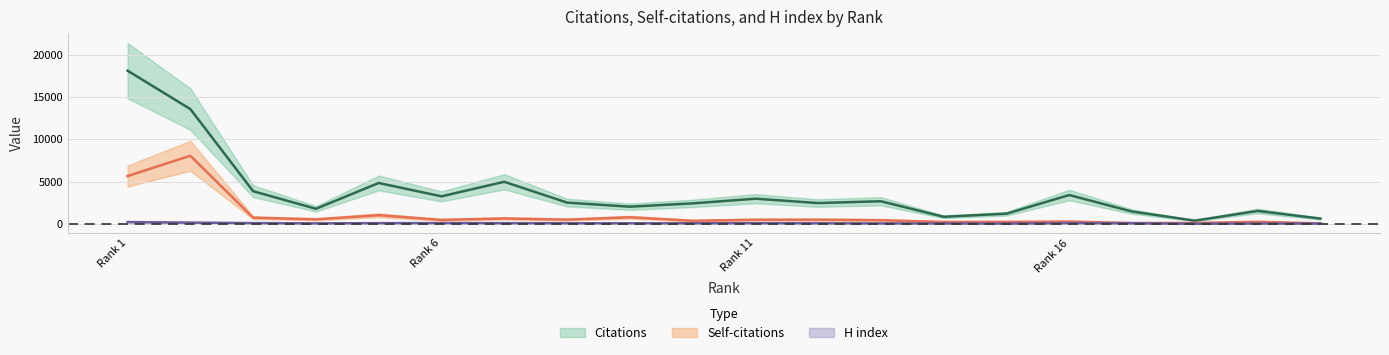

How many data points does each series have?

20